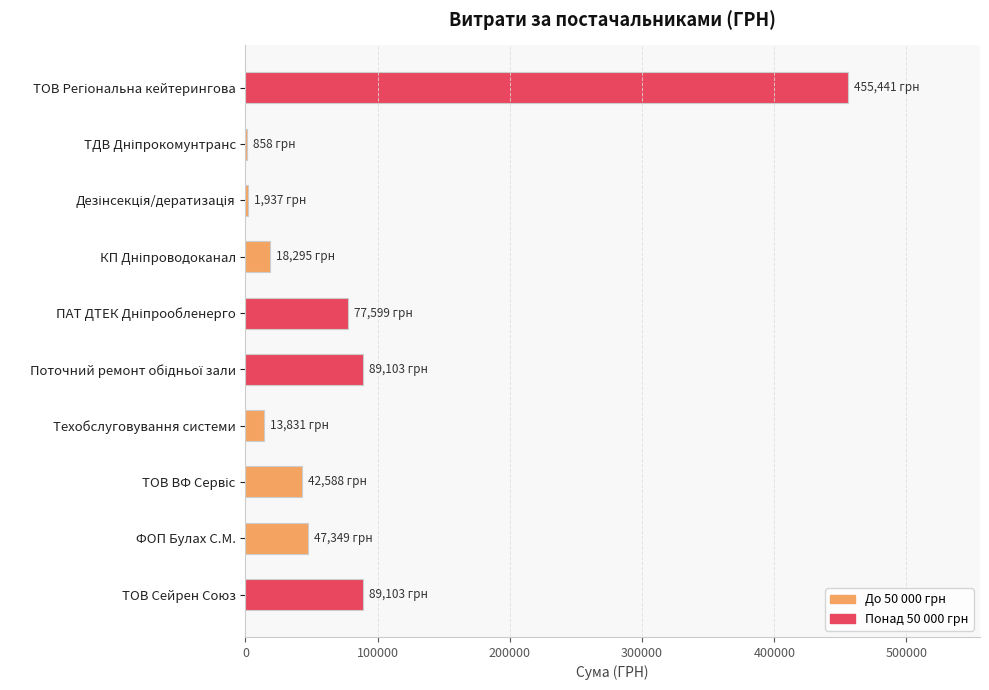

What is the maximum value shown in the chart?

455440.8